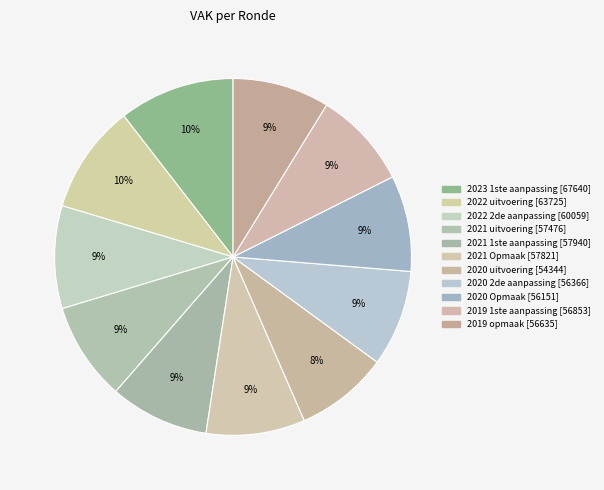

How many slices are in this pie chart?

11